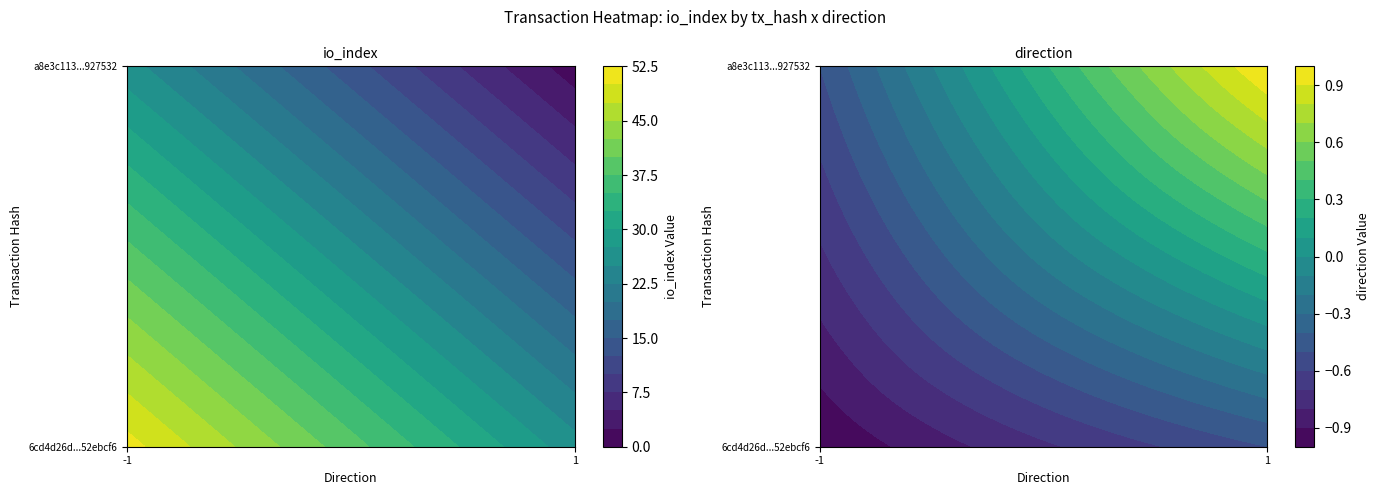

Reading left to right, what are all the values shown in this chart?

6cd4d26d4992beda2f35be0a1cb2baea52ebcf6: -1	51
a8e3c1134d376b29c9520dc1a59bf468a927532: 1	1